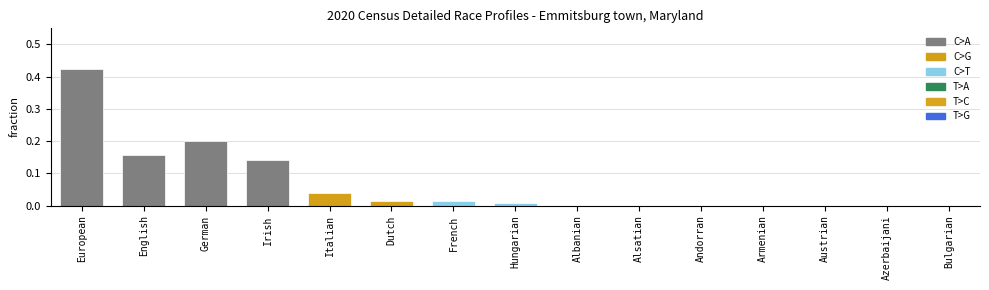

How many categories are shown in the chart?

15